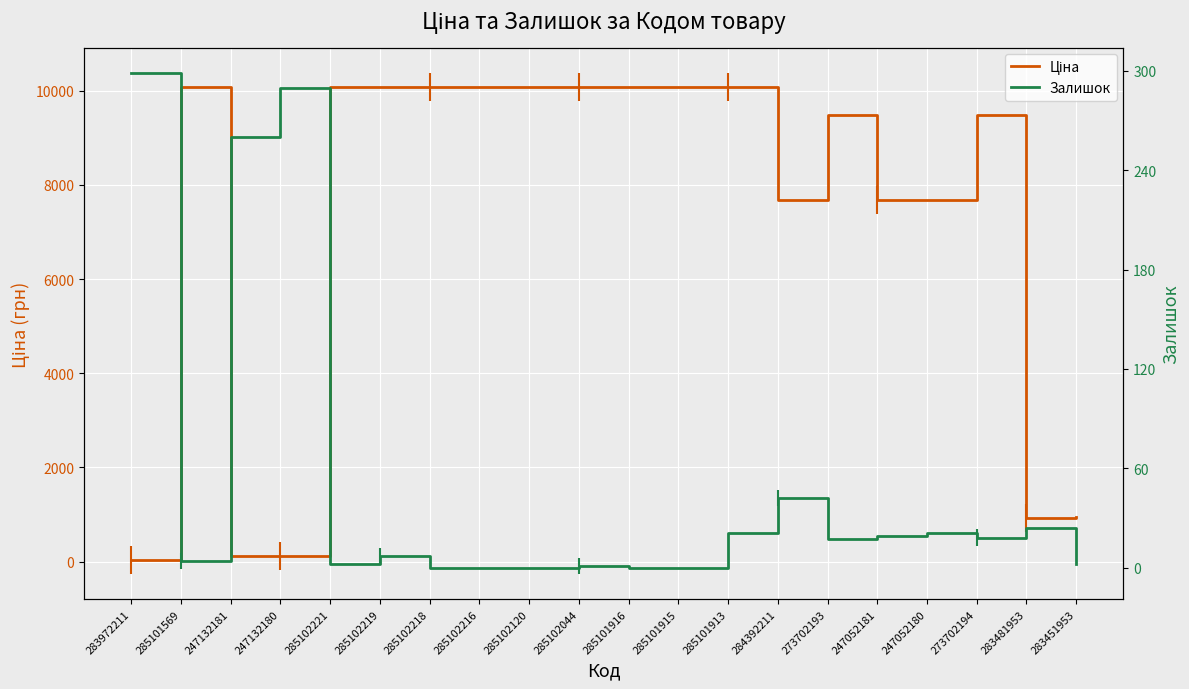

The value of Залишок at 284392211 is 42.0. True or false?

True